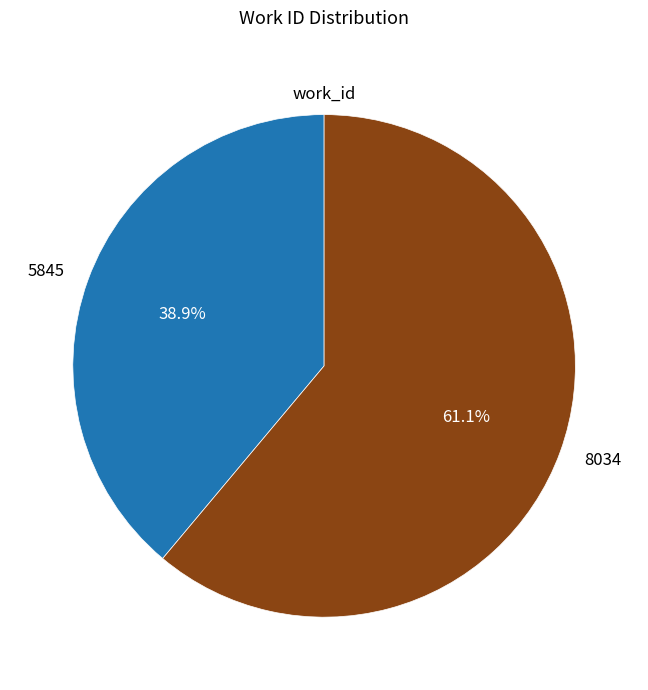

What percentage do 5845 and 8034 together represent?

100.0%